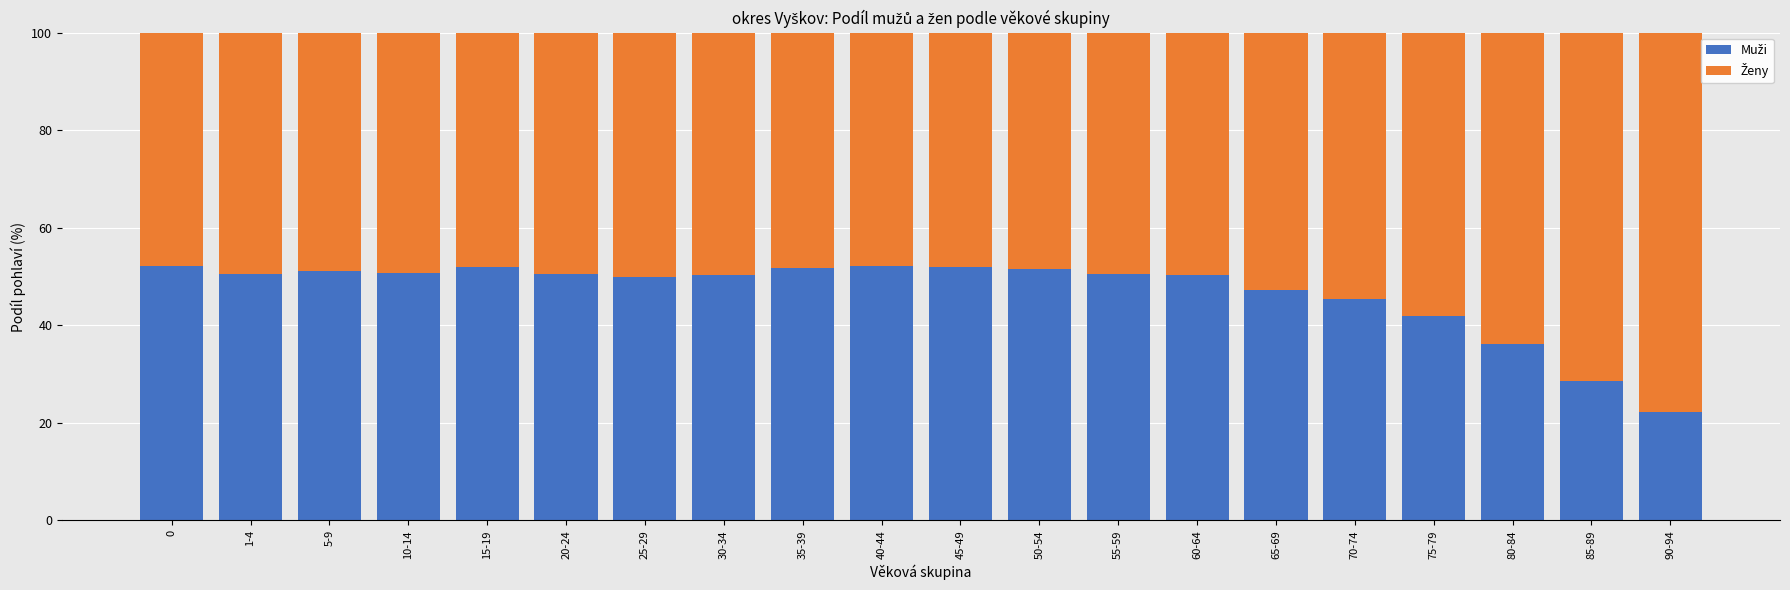

What is the total value across all series at 30-34?

100.0